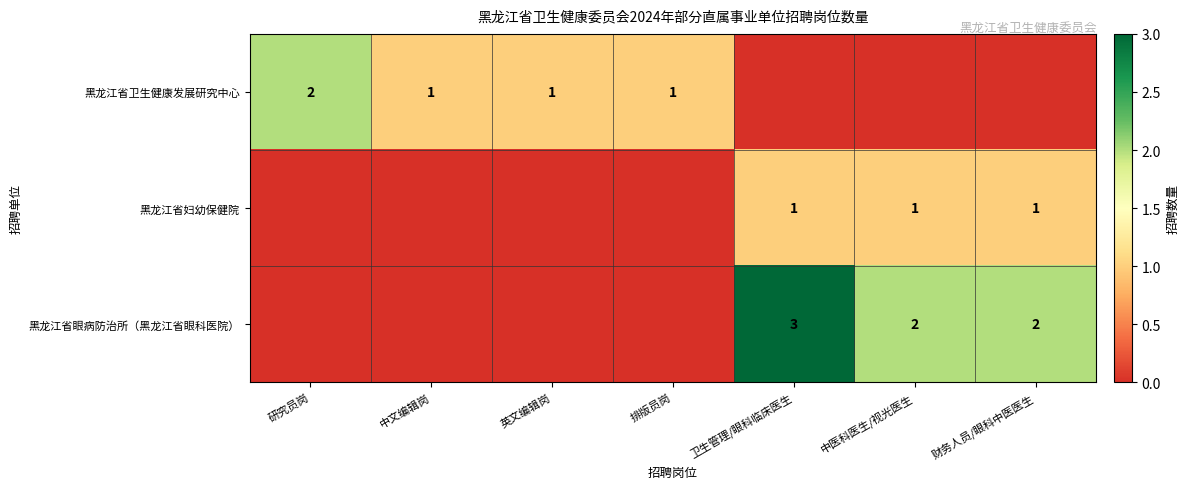

Is the value of 黑龙江省卫生健康发展研究中心 at 研究员岗 greater than the value of 黑龙江省妇幼保健院 at 中医科医生/视光医生?

Yes